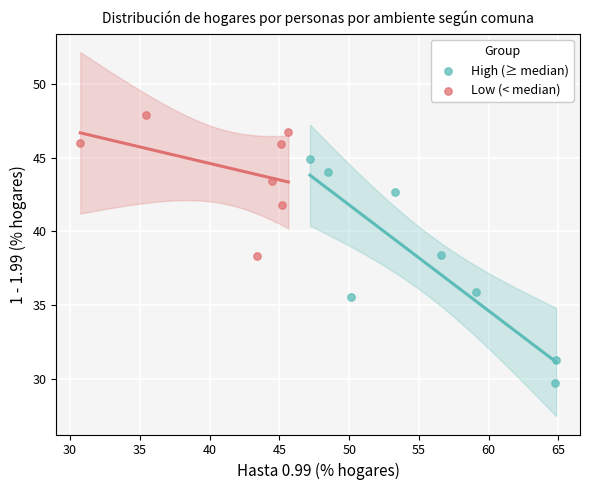

Which series reaches the maximum Y coordinate?

Low (< median)